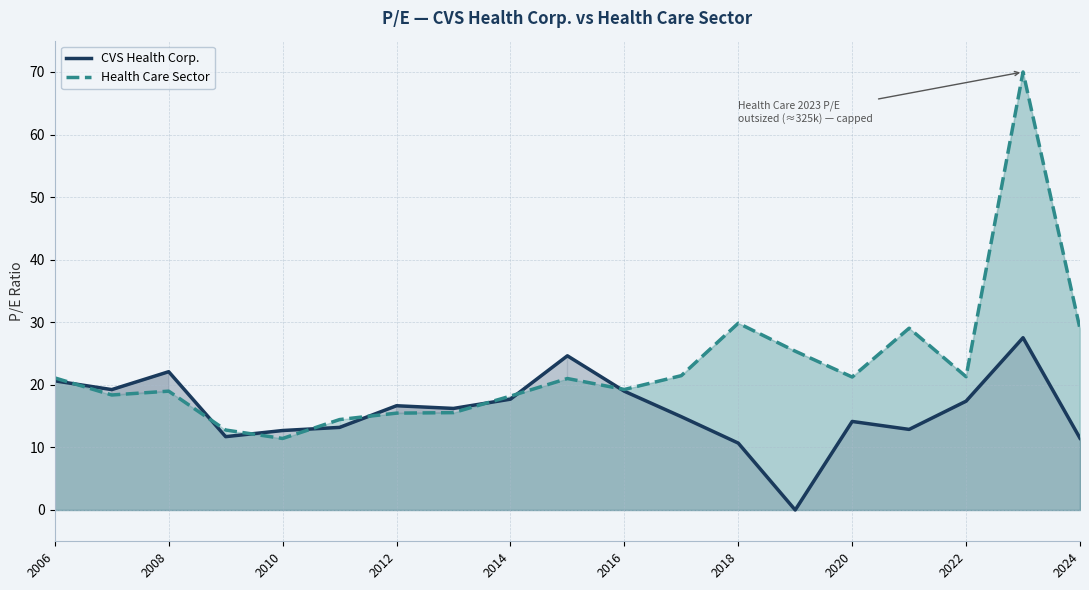

At which label does Health Care Sector first exceed 21?

2006